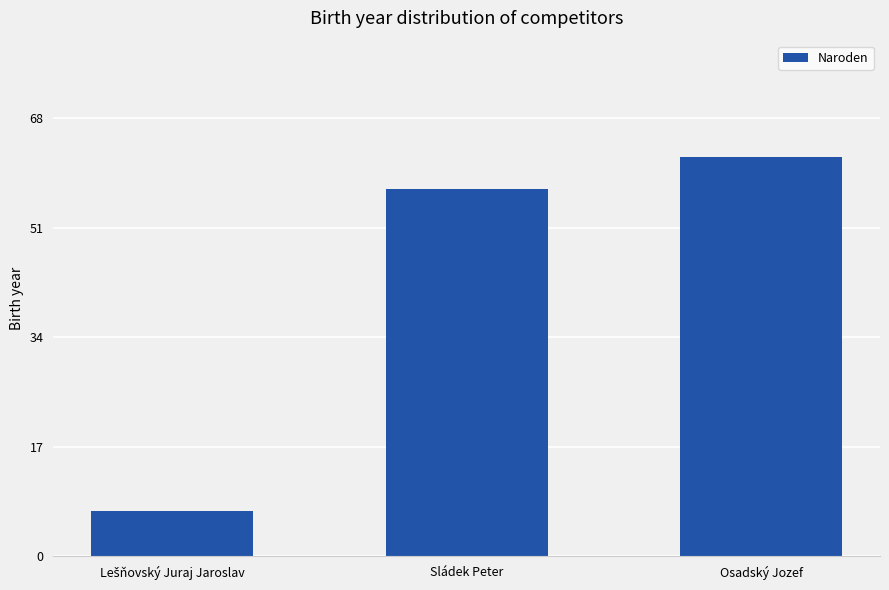

What is the minimum value shown in the chart?

7